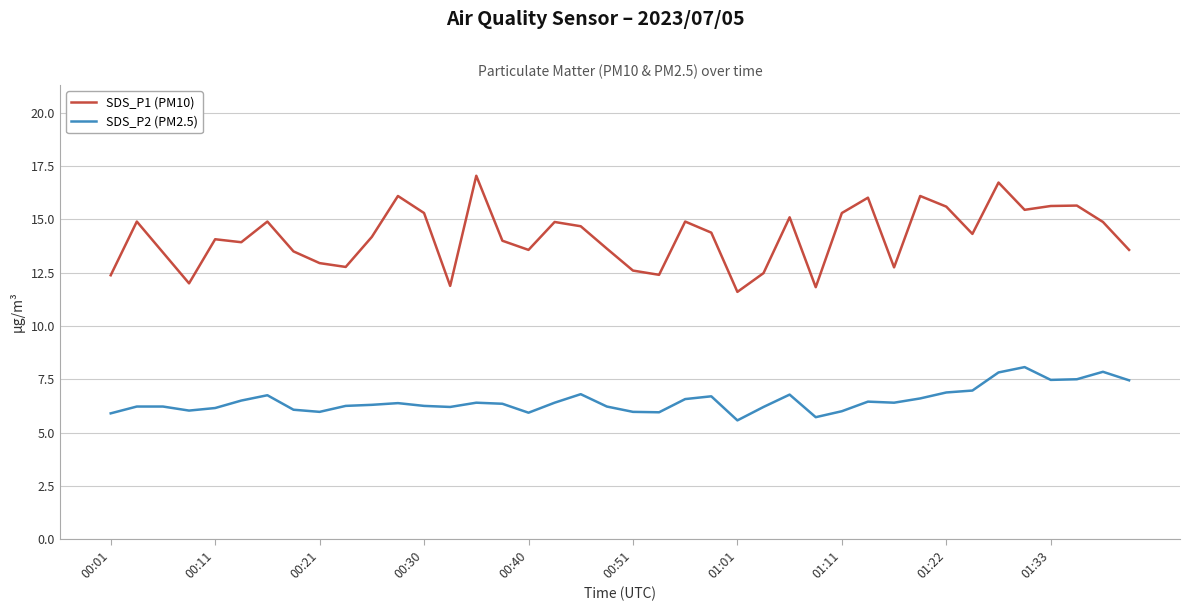

What is the highest value of the SDS_P1 (PM10) series?

17.1